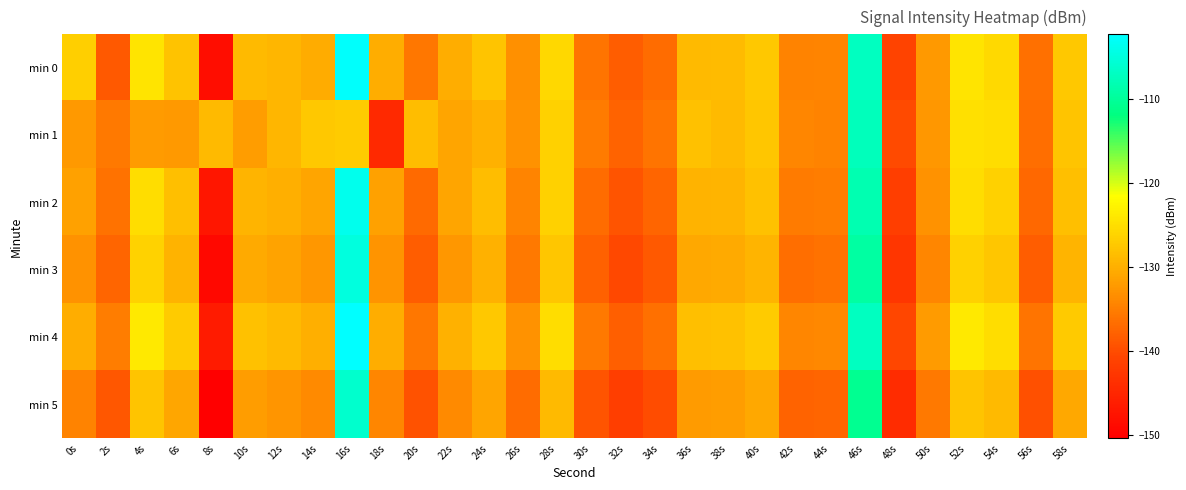

Reading left to right, extract all data points from this chart.

min 0: 0s=-126.6	2s=-138.6	4s=-124.4	6s=-127.9	8s=-148.3	10s=-129.0	12s=-129.2	14s=-130.4	16s=-102.6	18s=-130.1	20s=-135.7	22s=-130.1	24s=-127.8	26s=-133.2	28s=-125.7	30s=-136.0	32s=-138.3	34s=-136.8	36s=-128.8	38s=-128.6	40s=-127.4	42s=-134.4	44s=-134.3	46s=-107.1	48s=-140.9	50s=-132.3	52s=-124.4	54s=-125.6	56s=-136.3	58s=-127.5
min 1: 0s=-132.3	2s=-135.5	4s=-132.2	6s=-132.3	8s=-128.9	10s=-132.0	12s=-129.2	14s=-127.4	16s=-127.0	18s=-144.5	20s=-128.5	22s=-131.2	24s=-129.8	26s=-133.1	28s=-126.5	30s=-135.2	32s=-137.8	34s=-136.1	36s=-128.2	38s=-128.9	40s=-127.6	42s=-134.1	44s=-134.5	46s=-107.5	48s=-140.2	50s=-132.5	52s=-124.8	54s=-125.1	56s=-136.6	58s=-127.8
min 2: 0s=-131.5	2s=-136.2	4s=-125.1	6s=-128.3	8s=-147.2	10s=-129.4	12s=-130.1	14s=-131.2	16s=-103.8	18s=-131.5	20s=-136.9	22s=-131.2	24s=-128.6	26s=-134.3	28s=-126.4	30s=-136.8	32s=-139.2	34s=-137.5	36s=-129.6	38s=-129.4	40s=-128.2	42s=-135.3	44s=-135.1	46s=-108.2	48s=-141.6	50s=-133.1	52s=-125.2	54s=-126.4	56s=-137.1	58s=-128.3
min 3: 0s=-133.1	2s=-137.5	4s=-126.3	6s=-129.6	8s=-149.1	10s=-130.6	12s=-131.4	14s=-132.5	16s=-104.9	18s=-132.8	20s=-138.2	22s=-132.4	24s=-129.8	26s=-135.5	28s=-127.6	30s=-137.9	32s=-140.4	34s=-138.7	36s=-130.8	38s=-130.6	40s=-129.4	42s=-136.5	44s=-136.3	46s=-109.3	48s=-142.8	50s=-134.2	52s=-126.4	54s=-127.6	56s=-138.3	58s=-129.5
min 4: 0s=-130.2	2s=-135.1	4s=-123.9	6s=-127.1	8s=-146.5	10s=-128.1	12s=-128.9	14s=-130.0	16s=-102.3	18s=-130.2	20s=-135.6	22s=-129.9	24s=-127.4	26s=-133.0	28s=-125.2	30s=-135.5	32s=-138.0	34s=-136.4	36s=-128.4	38s=-128.2	40s=-127.0	42s=-134.1	44s=-133.9	46s=-107.0	48s=-140.5	50s=-132.0	52s=-123.9	54s=-125.2	56s=-136.0	58s=-127.2
min 5: 0s=-134.5	2s=-138.9	4s=-127.7	6s=-130.9	8s=-150.4	10s=-131.9	12s=-132.7	14s=-133.8	16s=-106.2	18s=-134.1	20s=-139.5	22s=-133.7	24s=-131.1	26s=-136.8	28s=-128.9	30s=-139.2	32s=-141.7	34s=-140.0	36s=-132.1	38s=-131.9	40s=-130.7	42s=-137.8	44s=-137.6	46s=-110.6	48s=-144.1	50s=-135.5	52s=-127.7	54s=-128.9	56s=-139.6	58s=-130.8